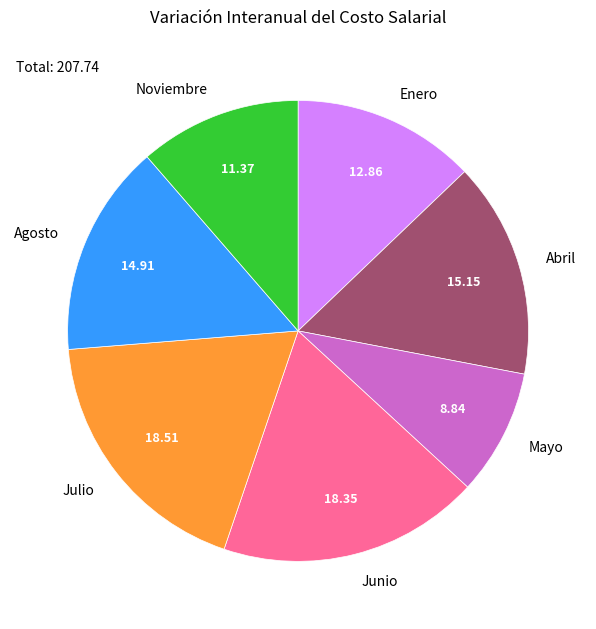

Between Mayo and Junio, which is larger?

Junio